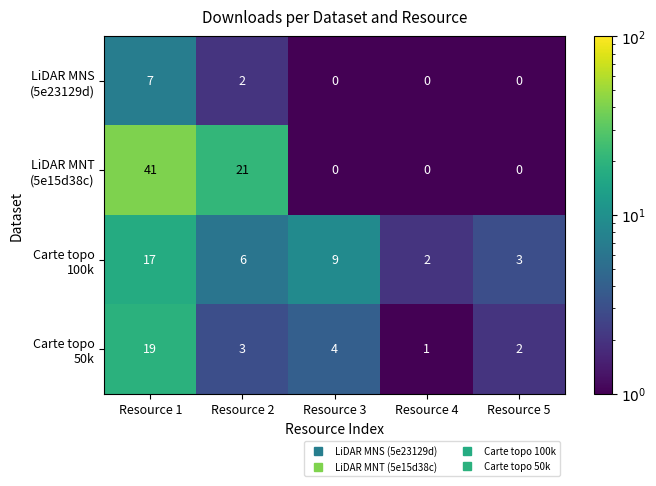

At which category is the sum across all series the highest?

Resource 1